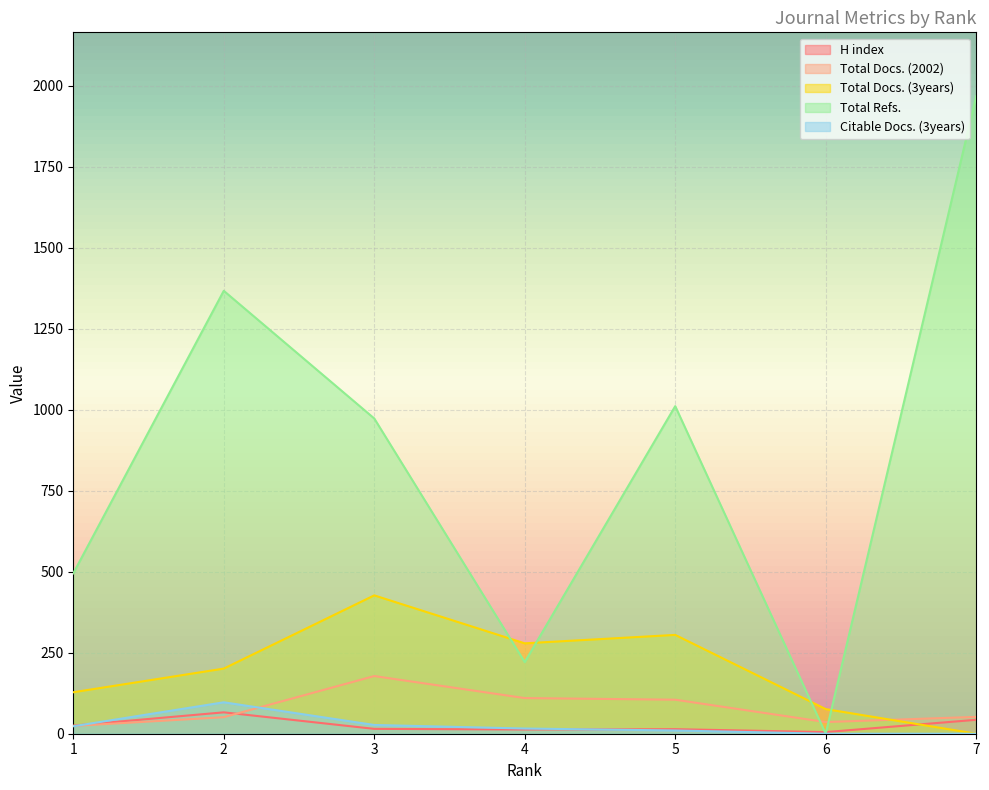

Is the value of Total Docs. (3years) at 1 greater than the value of Total Refs. at 2?

No